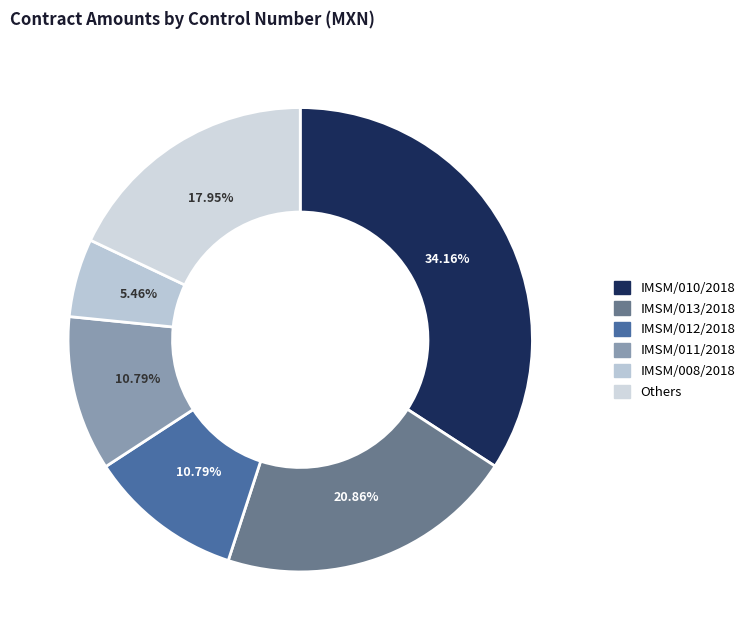

Between IMSM/012/2018 and IMSM/008/2018, which is larger?

IMSM/012/2018